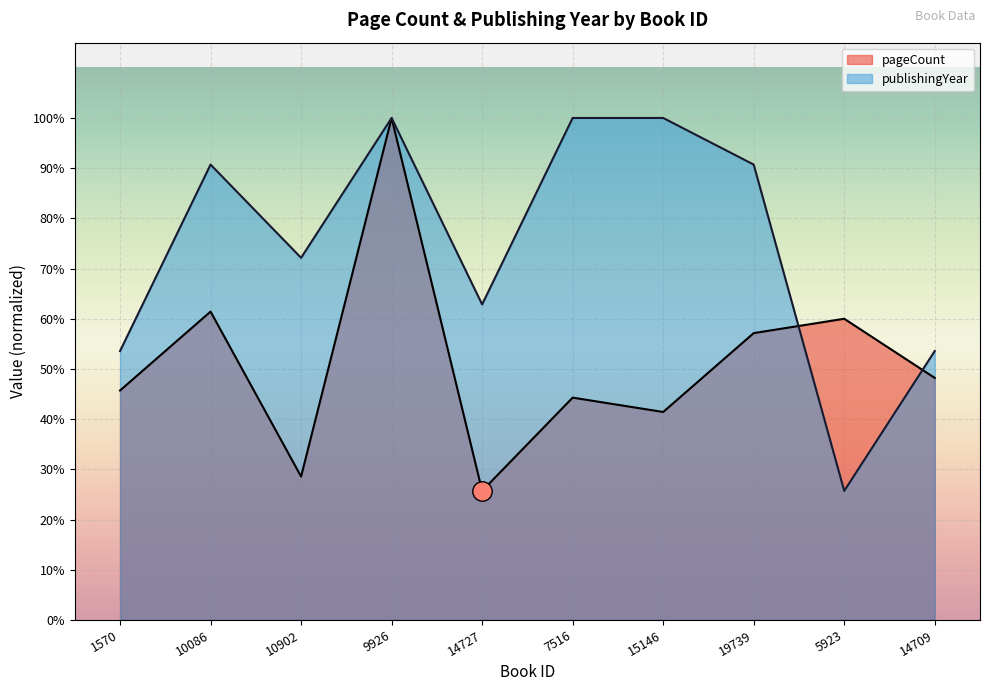

How many data points in pageCount are less than 270?

5